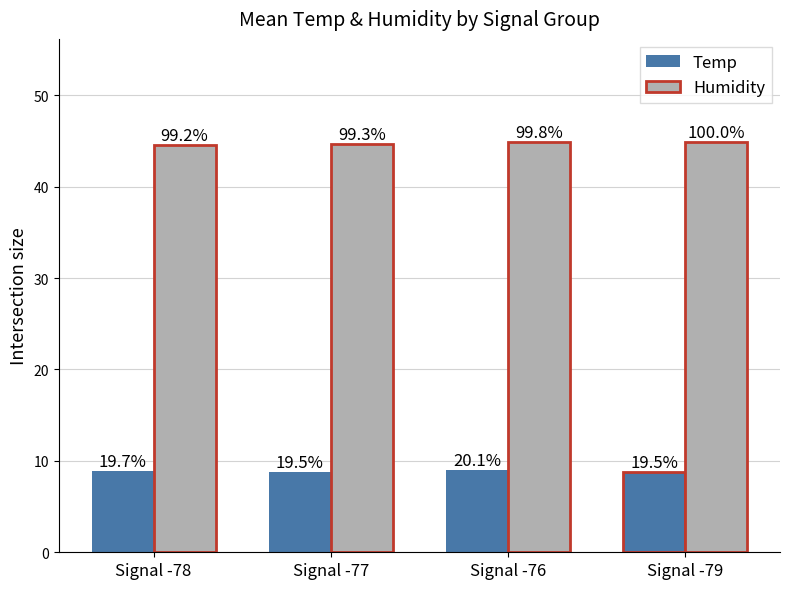

Rank the series at Signal -77 from highest to lowest value.

Humidity, Temp